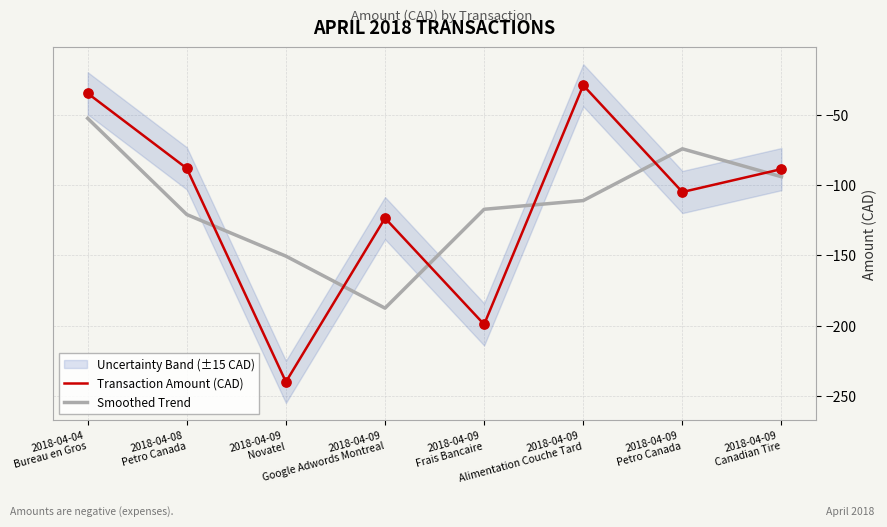

What is the total value across all series at 2018-04-04
Bureau en Gros?

-87.1